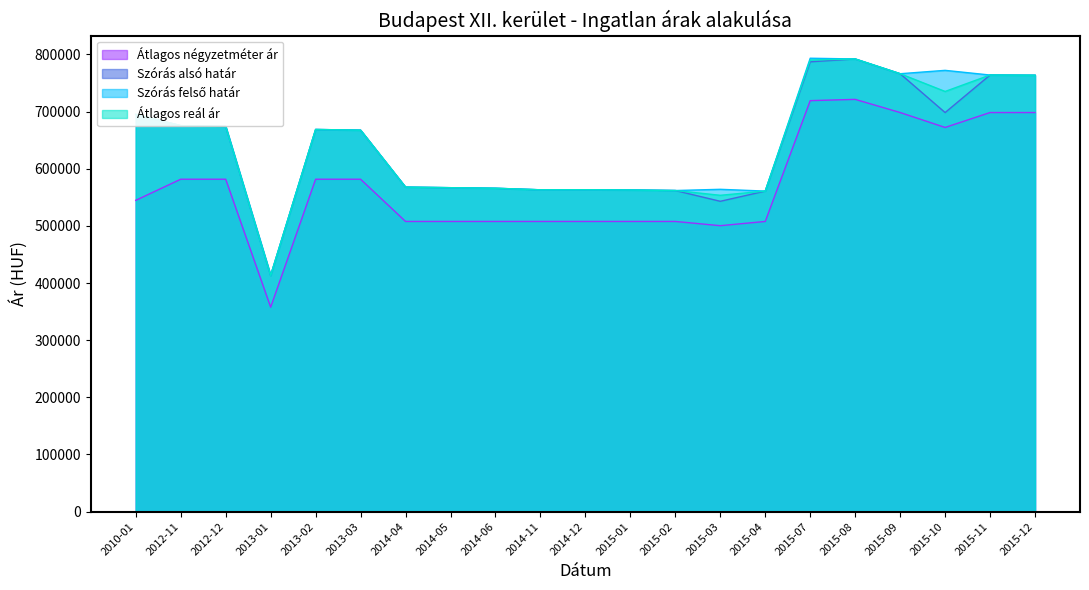

What position from the left is 2015-12?

21